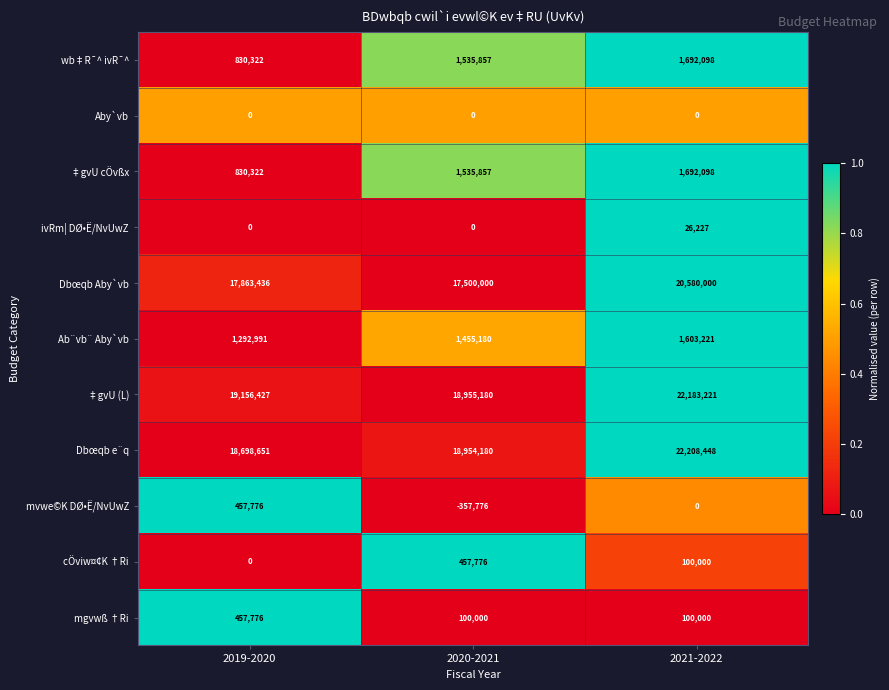

At how many categories does at least one series exceed 0?

3